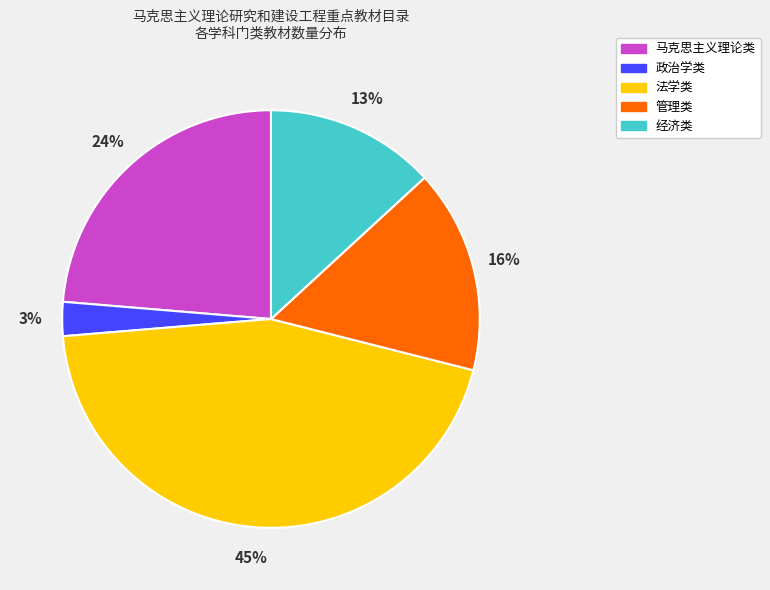

Rank the categories by value from lowest to highest.

政治学类, 经济类, 管理类, 马克思主义理论类, 法学类